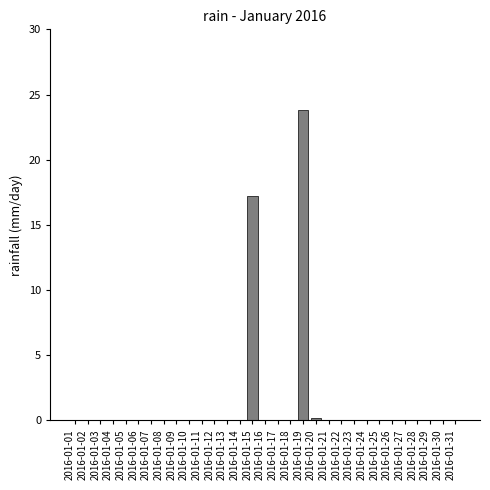

What is the sum of all values?

41.2